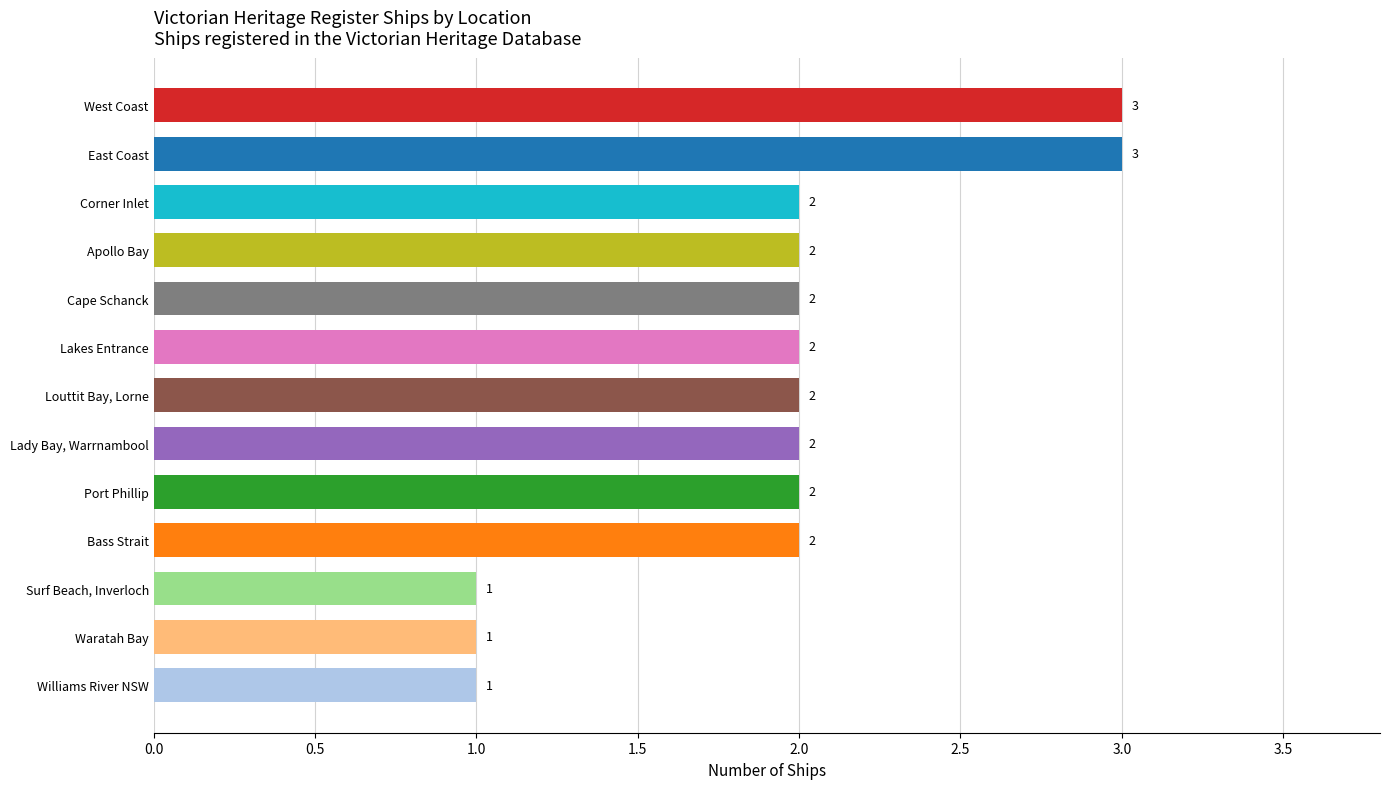

The value at Surf Beach, Inverloch is 1. True or false?

True